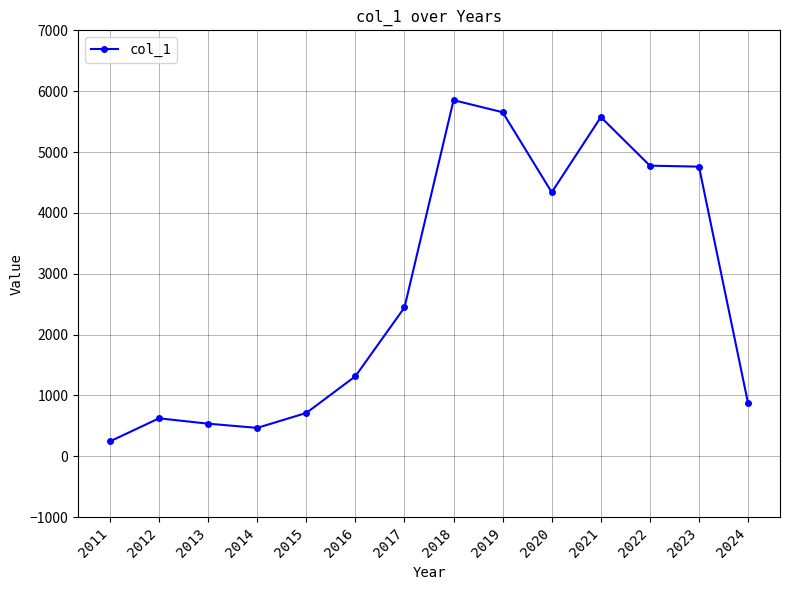

True or false: there are more than 1 points higher than both neighbors.

True